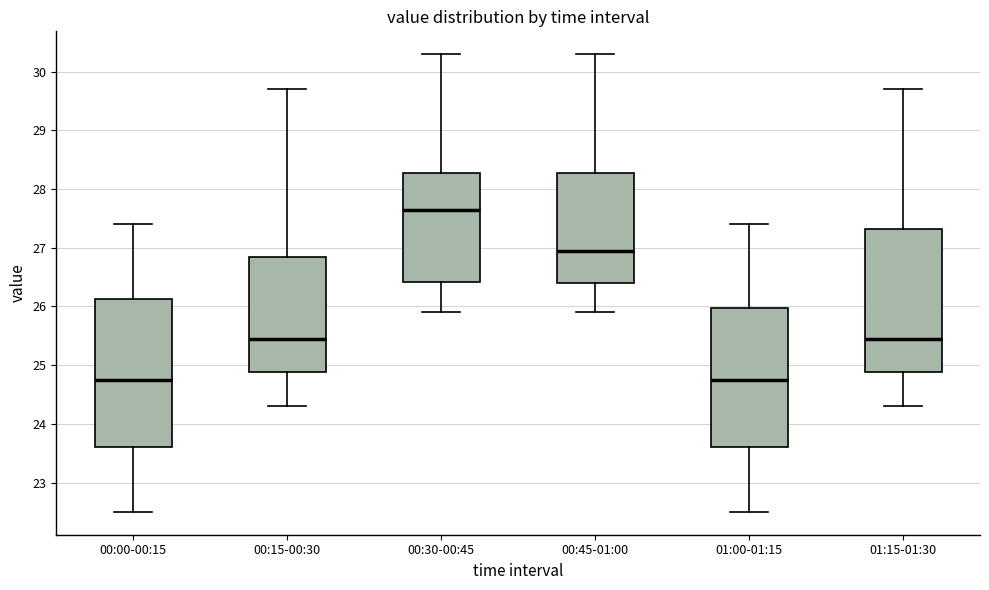

Where does the lower whisker of the box for 01:15-01:30 end on the y-axis? The values are not printed on the chart, so give them approximately, as read against the axis.

24.3